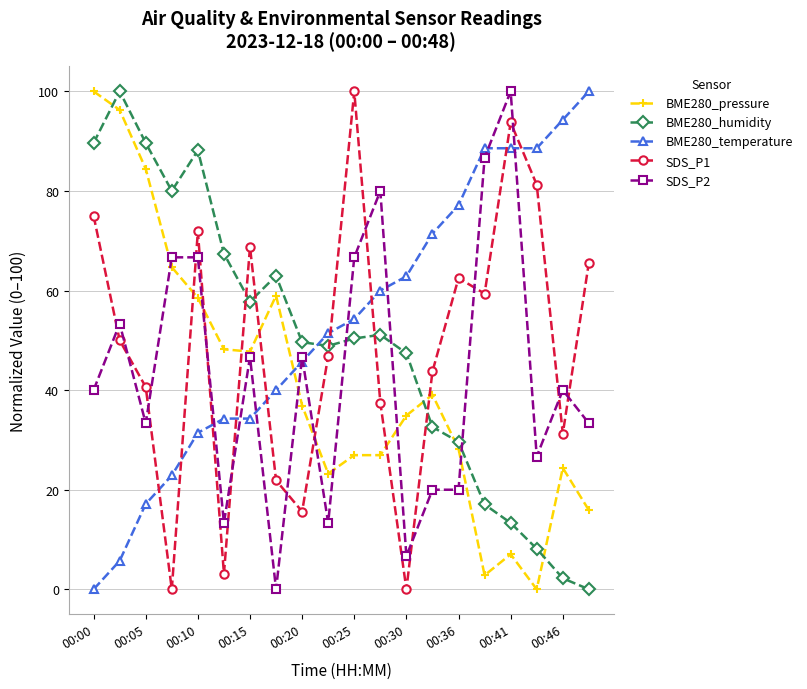

At how many categories does at least one series exceed 83?

10